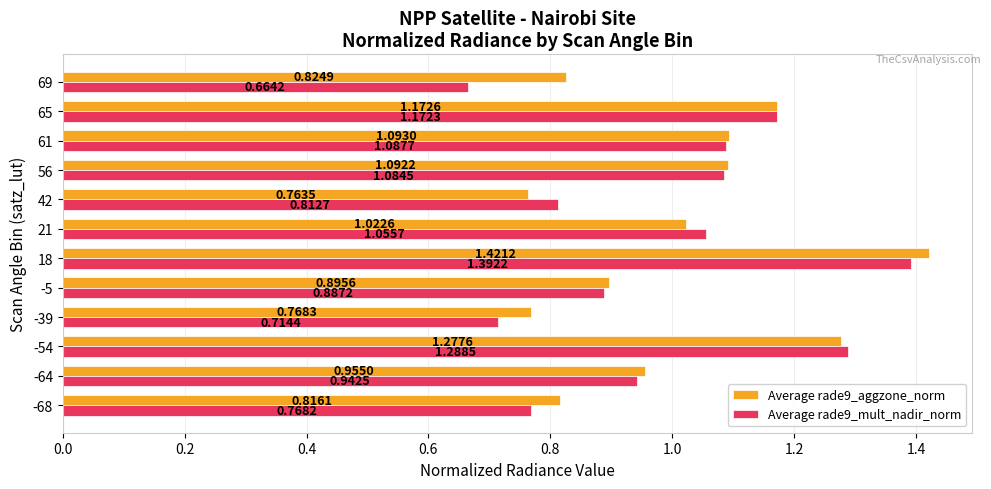

Which series changed the most between -68 and 69?

Average rade9_mult_nadir_norm